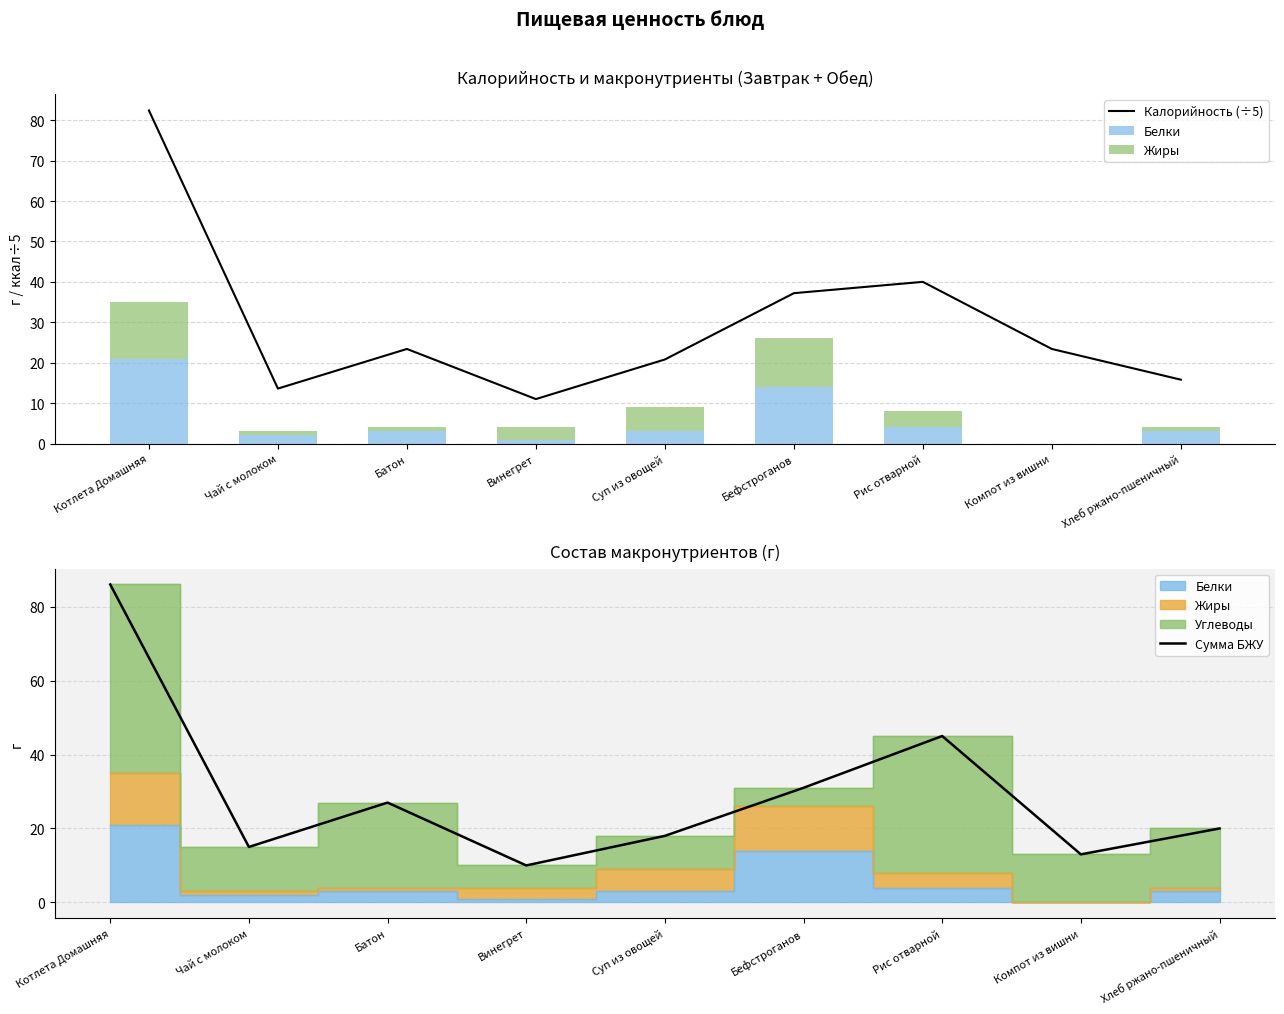

Reading right to left, list all the values displayed in this chart.

Калорийность (÷5): Хлеб ржано-пшеничный=15.8	Компот из вишни=23.4	Рис отварной=40.0	Бефстроганов=37.2	Суп из овощей=20.8	Винегрет=11.0	Батон=23.4	Чай с молоком=13.6	Котлета Домашняя=82.4
Белки: Хлеб ржано-пшеничный=3.0	Компот из вишни=0.0	Рис отварной=4.0	Бефстроганов=14.0	Суп из овощей=3.0	Винегрет=1.0	Батон=3.0	Чай с молоком=2.0	Котлета Домашняя=21.0
Жиры: Хлеб ржано-пшеничный=1.0	Компот из вишни=0.0	Рис отварной=4.0	Бефстроганов=12.0	Суп из овощей=6.0	Винегрет=3.0	Батон=1.0	Чай с молоком=1.0	Котлета Домашняя=14.0
Сумма БЖУ: Хлеб ржано-пшеничный=20.0	Компот из вишни=13.0	Рис отварной=45.0	Бефстроганов=31.0	Суп из овощей=18.0	Винегрет=10.0	Батон=27.0	Чай с молоком=15.0	Котлета Домашняя=86.0